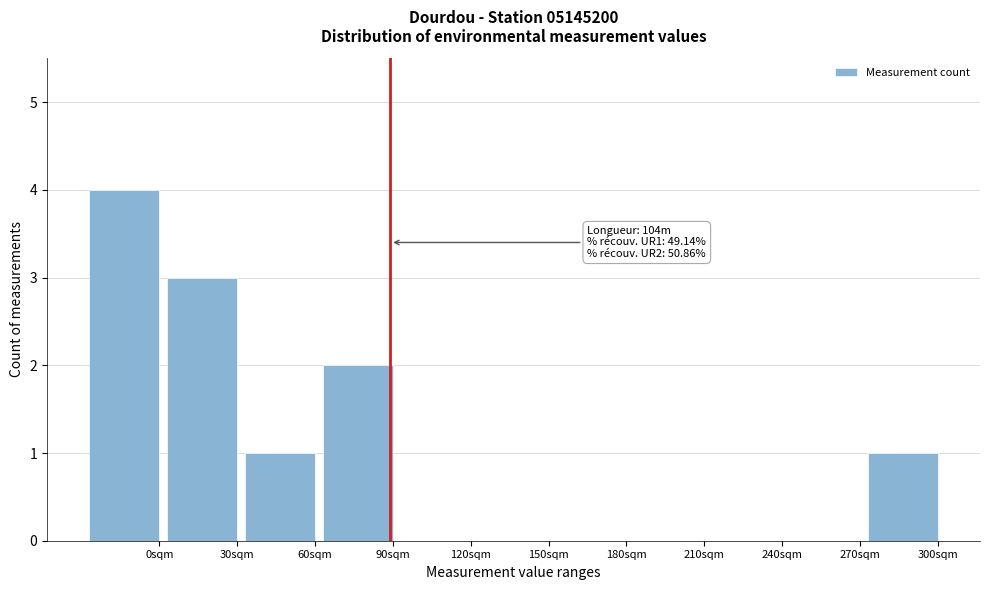

Reading left to right, extract all data points from this chart.

0sqm=4	30sqm=3	60sqm=1	90sqm=2	120sqm=0	150sqm=0	180sqm=0	210sqm=0	240sqm=0	270sqm=0	300sqm=1